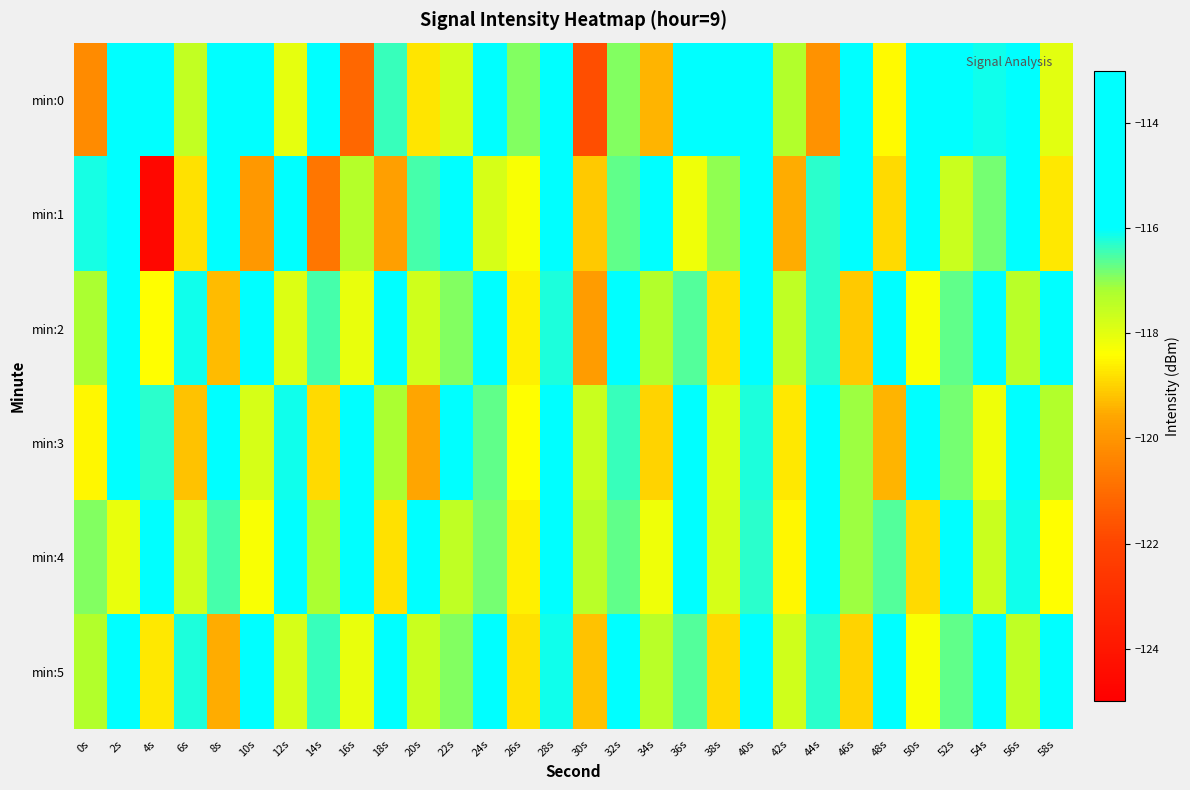

Reading left to right, transcribe all the data shown in this chart.

min:0: 0s=-120.2	2s=-115.6	4s=-115.1	6s=-117.5	8s=-114.8	10s=-115.5	12s=-118.1	14s=-114.5	16s=-121.1	18s=-116.4	20s=-118.7	22s=-117.8	24s=-115.6	26s=-116.9	28s=-115.3	30s=-121.7	32s=-116.9	34s=-119.4	36s=-114.1	38s=-114.5	40s=-114.6	42s=-117.3	44s=-120.1	46s=-115.3	48s=-118.4	50s=-114.4	52s=-115.2	54s=-116.1	56s=-115.9	58s=-118.0
min:1: 0s=-116.1	2s=-114.9	4s=-124.6	6s=-118.8	8s=-115.7	10s=-119.9	12s=-114.3	14s=-120.8	16s=-117.3	18s=-119.7	20s=-116.5	22s=-115.2	24s=-117.8	26s=-118.3	28s=-114.9	30s=-119.1	32s=-116.7	34s=-115.4	36s=-118.2	38s=-117.0	40s=-115.8	42s=-119.5	44s=-116.3	46s=-114.7	48s=-118.9	50s=-115.1	52s=-117.6	54s=-116.8	56s=-115.5	58s=-118.7
min:2: 0s=-117.2	2s=-115.6	4s=-118.4	6s=-116.1	8s=-119.3	10s=-115.7	12s=-117.9	14s=-116.5	16s=-118.1	18s=-115.3	20s=-117.7	22s=-116.9	24s=-115.4	26s=-118.6	28s=-116.2	30s=-119.8	32s=-115.9	34s=-117.3	36s=-116.6	38s=-118.8	40s=-115.2	42s=-117.5	44s=-116.3	46s=-119.1	48s=-115.8	50s=-118.3	52s=-116.7	54s=-115.1	56s=-117.4	58s=-116.0
min:3: 0s=-118.5	2s=-115.7	4s=-116.3	6s=-119.2	8s=-115.5	10s=-117.8	12s=-116.1	14s=-118.9	16s=-115.4	18s=-117.2	20s=-119.6	22s=-115.8	24s=-116.7	26s=-118.4	28s=-115.1	30s=-117.6	32s=-116.4	34s=-119.0	36s=-115.6	38s=-117.9	40s=-116.2	42s=-118.7	44s=-115.3	46s=-117.1	48s=-119.4	50s=-115.9	52s=-116.8	54s=-118.2	56s=-115.2	58s=-117.3
min:4: 0s=-116.9	2s=-118.1	4s=-115.4	6s=-117.7	8s=-116.5	10s=-118.3	12s=-115.6	14s=-117.2	16s=-116.0	18s=-118.8	20s=-115.3	22s=-117.5	24s=-116.8	26s=-118.6	28s=-115.1	30s=-117.4	32s=-116.7	34s=-118.2	36s=-115.5	38s=-117.8	40s=-116.3	42s=-118.5	44s=-115.8	46s=-117.1	48s=-116.6	50s=-118.9	52s=-115.2	54s=-117.6	56s=-116.1	58s=-118.4
min:5: 0s=-117.3	2s=-115.9	4s=-118.7	6s=-116.2	8s=-119.5	10s=-115.6	12s=-117.8	14s=-116.4	16s=-118.1	18s=-115.2	20s=-117.6	22s=-116.9	24s=-115.4	26s=-118.8	28s=-116.1	30s=-119.2	32s=-115.7	34s=-117.4	36s=-116.6	38s=-118.9	40s=-115.1	42s=-117.7	44s=-116.3	46s=-119.0	48s=-115.8	50s=-118.3	52s=-116.7	54s=-115.0	56s=-117.5	58s=-116.0